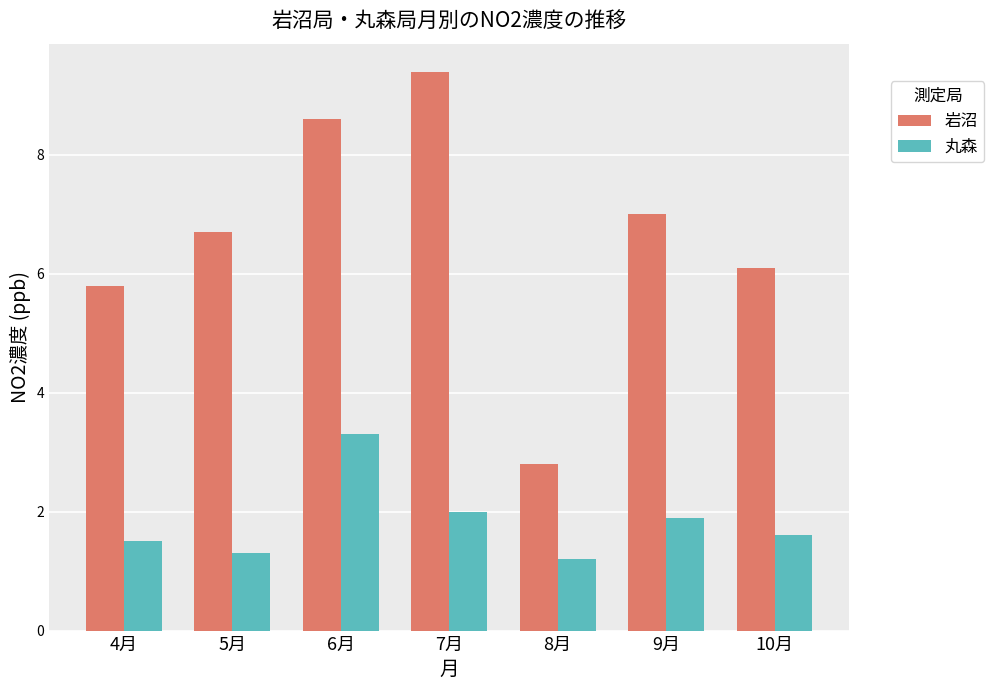

Is it true that 丸森 equals 3.4 at 9月?

False